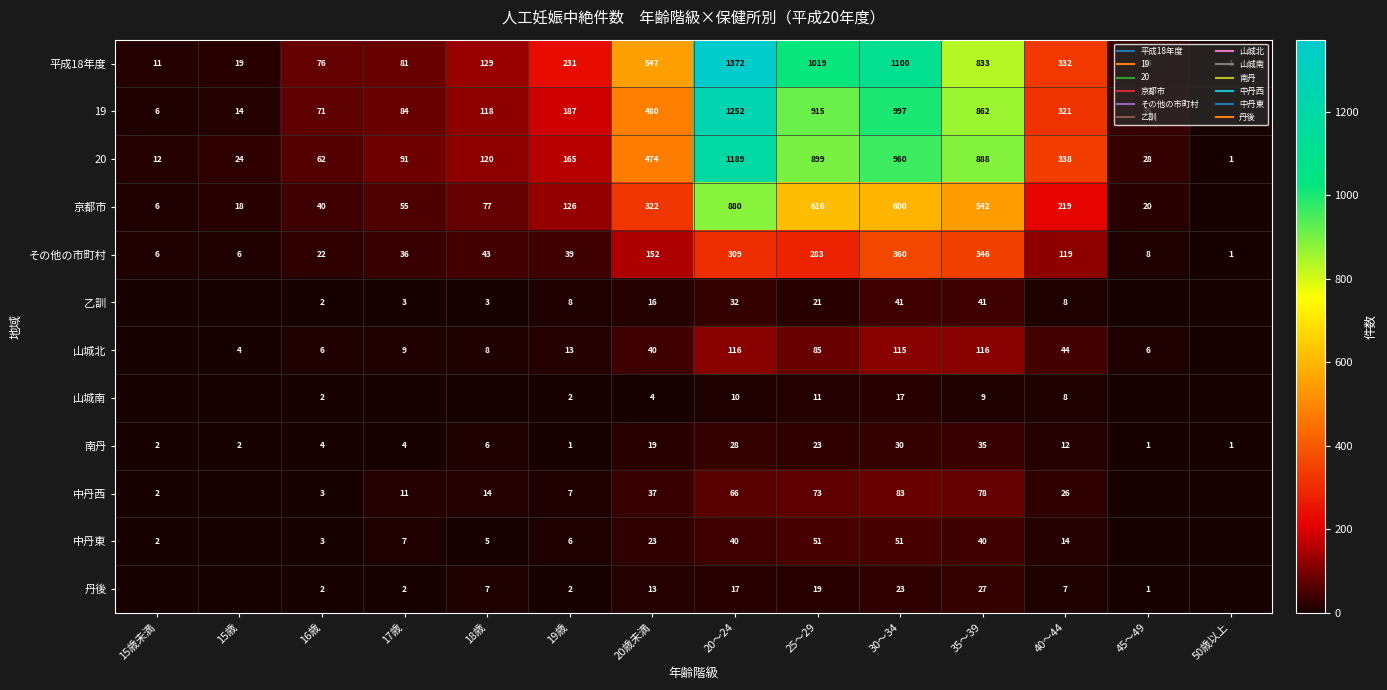

Rank the series by their maximum value, from lowest to highest.

山城南, 丹後, 南丹, 乙訓, 中丹東, 中丹西, 山城北, その他の市町村, 京都市, 20, 19, 平成18年度